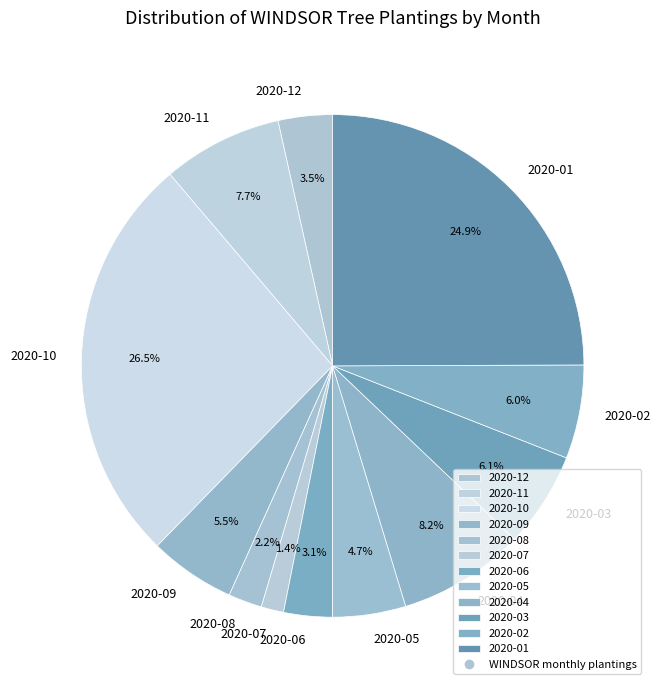

Is there any slice that represents more than half of the pie?

No